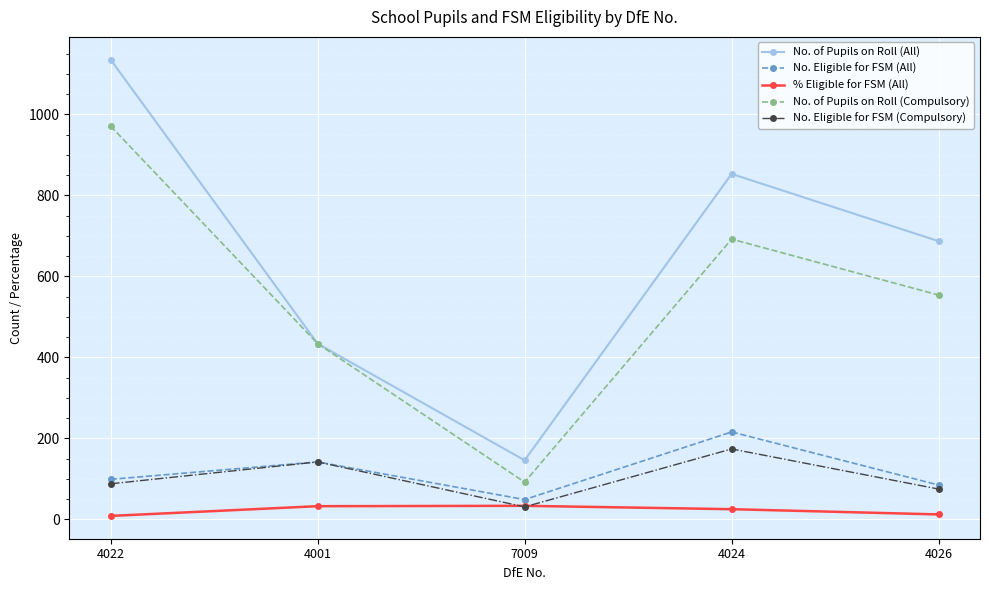

Rank the series by their maximum value, from highest to lowest.

No. of Pupils on Roll (All), No. of Pupils on Roll (Compulsory), No. Eligible for FSM (All), No. Eligible for FSM (Compulsory), % Eligible for FSM (All)